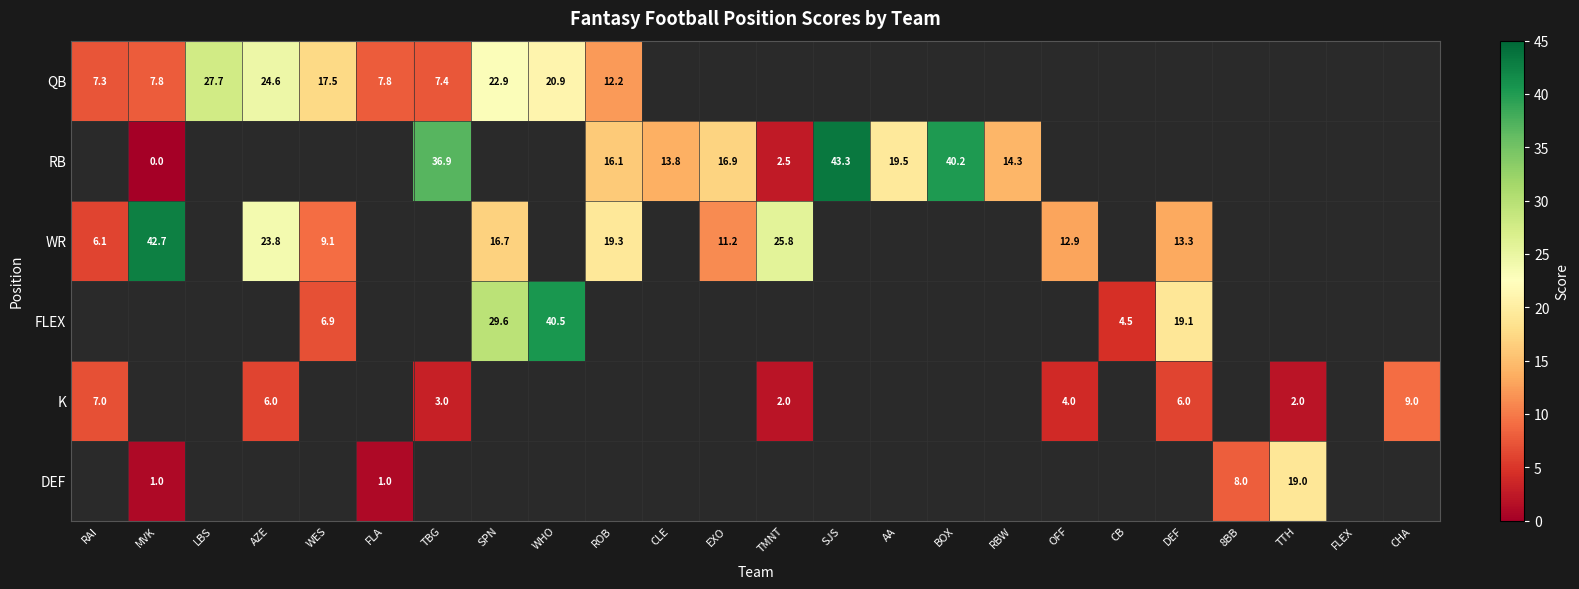

Where is K nearest to the value 5?

AZE